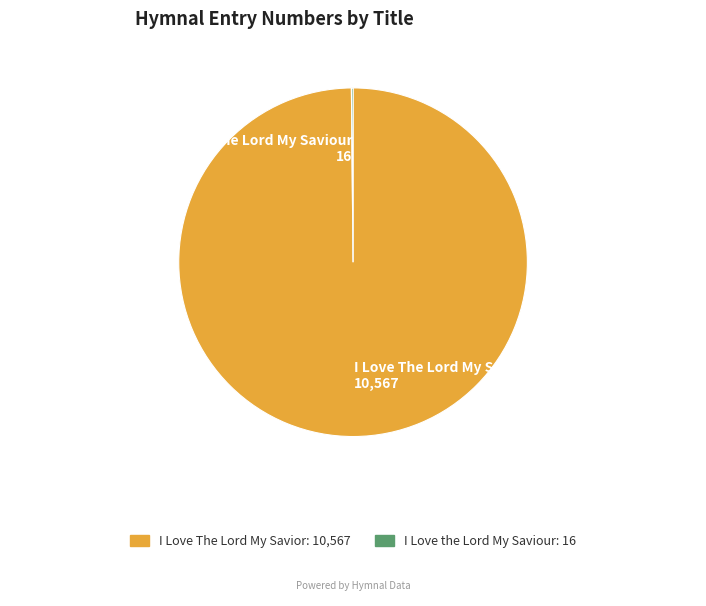

Is it true that I Love The Lord My Savior is 95% of the pie?

False